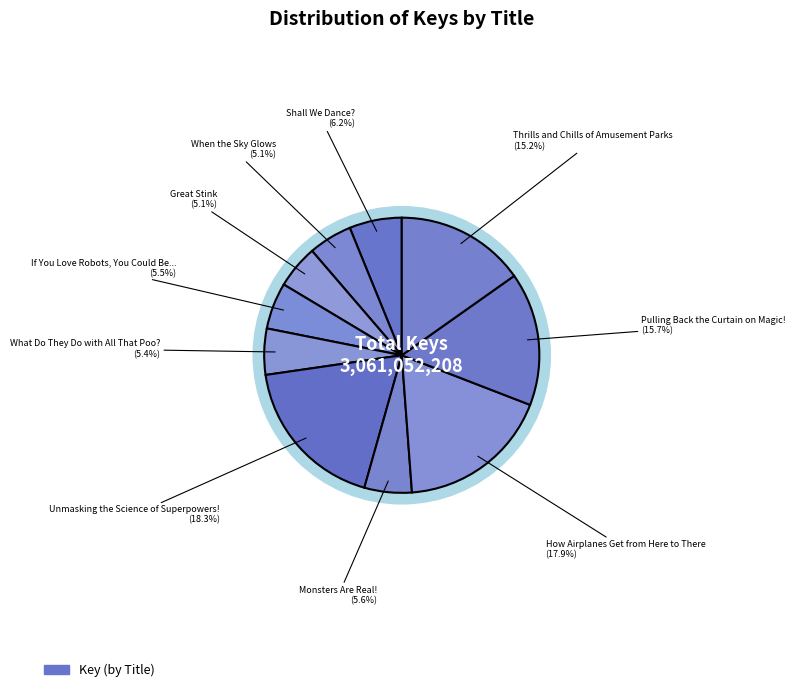

Which has a higher value, Thrills and Chills of Amusement Parks or If You Love Robots, You Could Be...?

Thrills and Chills of Amusement Parks